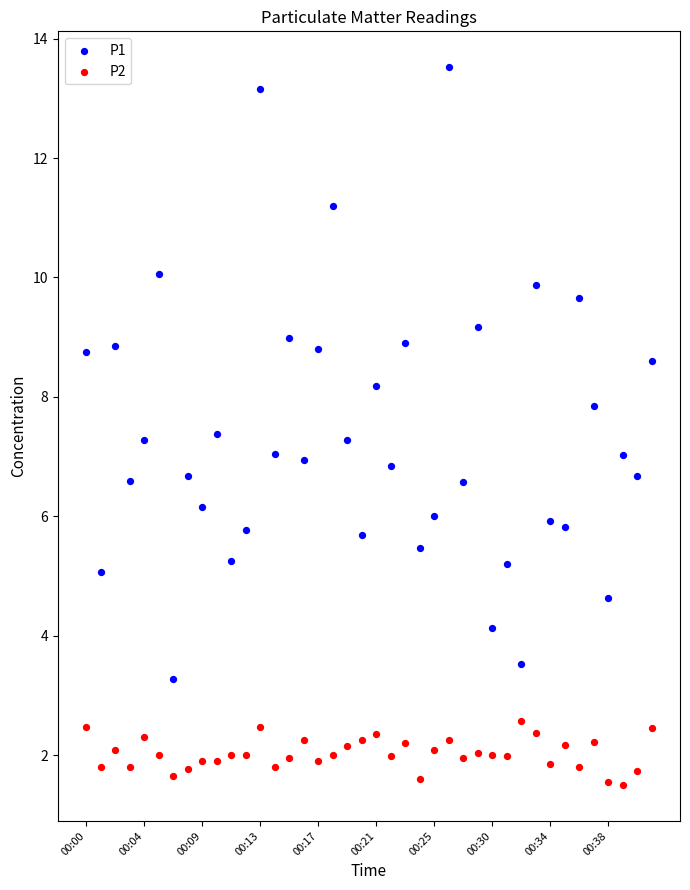

What are all the series names shown in the legend?

P1, P2